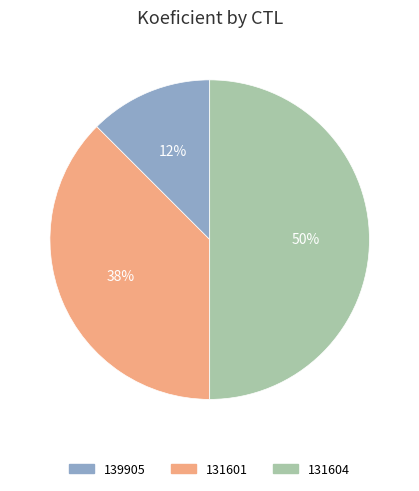

Does 131601 account for over 50% of the chart?

No